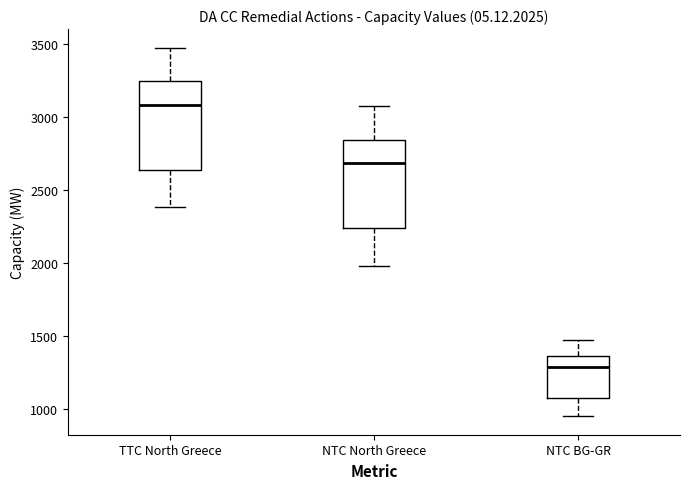

Reading left to right, transcribe this box plot: for each box, give where its median line is, the range the box spans, and where its two whiskers end, as read against the y-axis. The values are not printed on the chart, so give them approximately, as read against the axis.

TTC North Greece: median 3100, box 2650 to 3250, whiskers 2400 to 3500
NTC North Greece: median 2700, box 2250 to 2850, whiskers 2000 to 3100
NTC BG-GR: median 1300, box 1100 to 1350, whiskers 950 to 1500